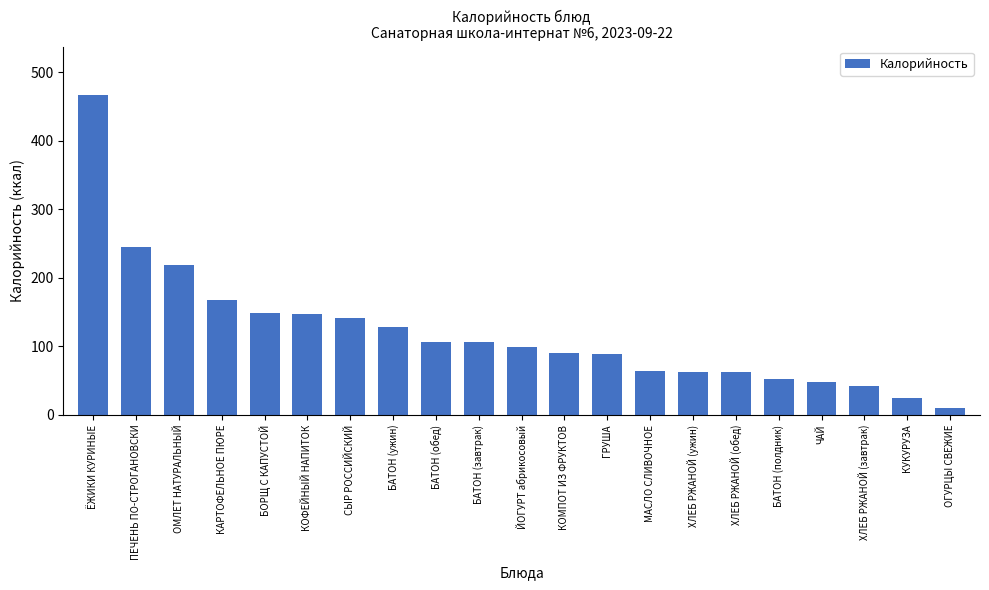

What is the difference between the values at БАТОН (ужин) and ЁЖИКИ КУРИНЫЕ?

338